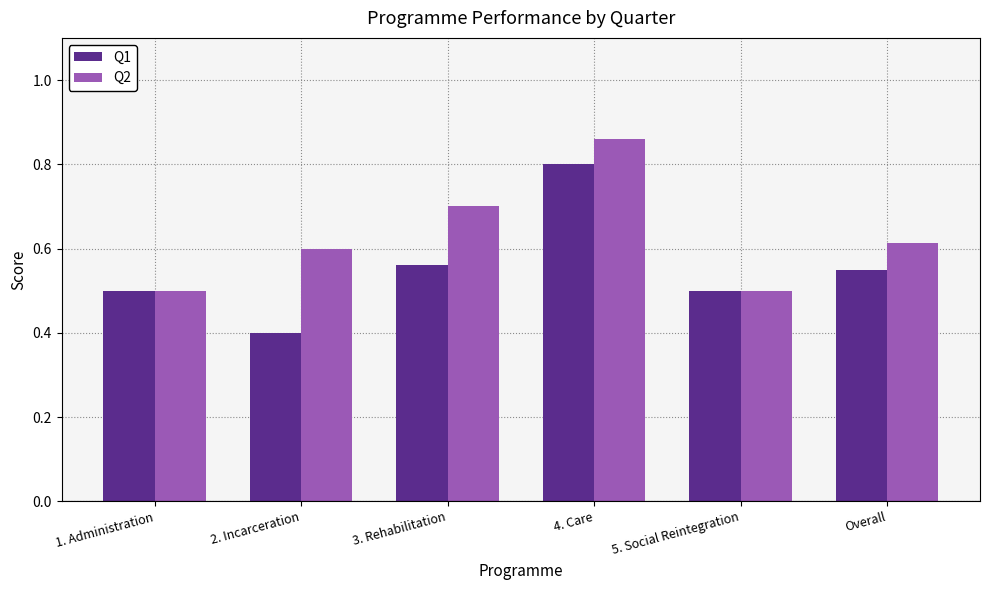

How many Q2 values are between 0 and 1?

6